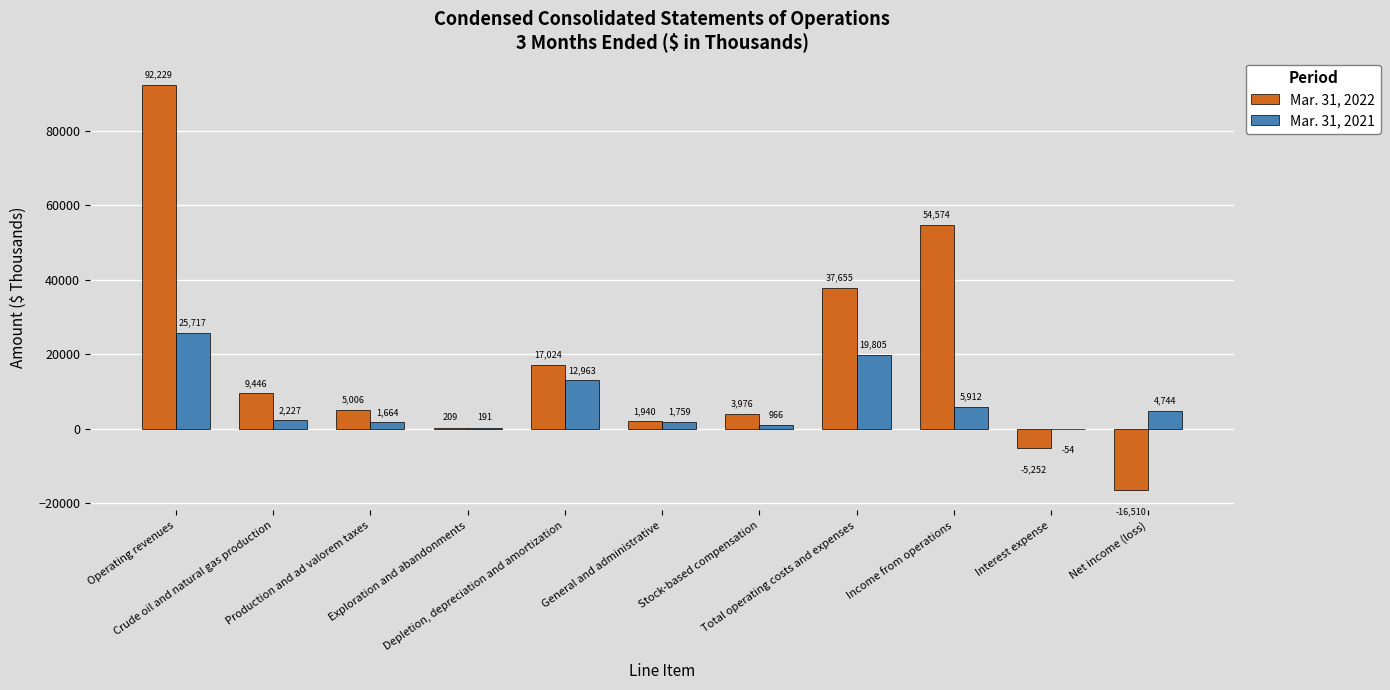

Is it true that Mar. 31, 2021 equals 966 at Stock-based compensation?

True